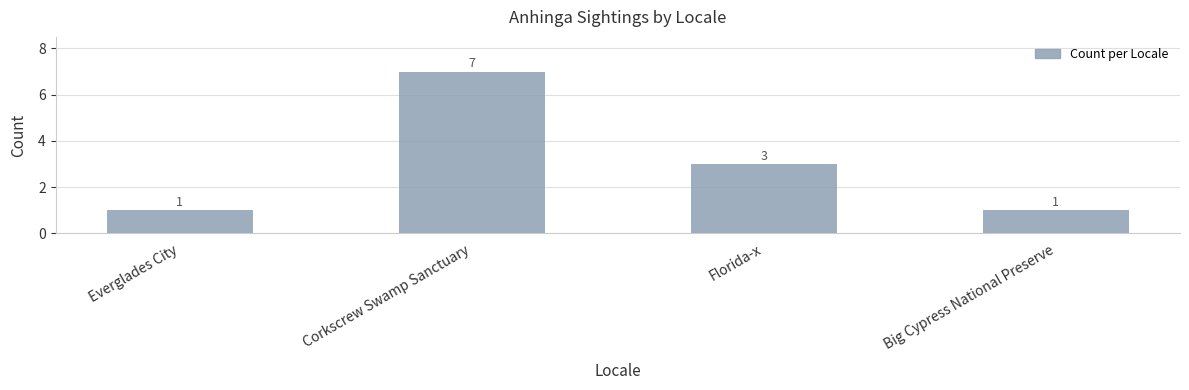

How many data points are less than 3?

2